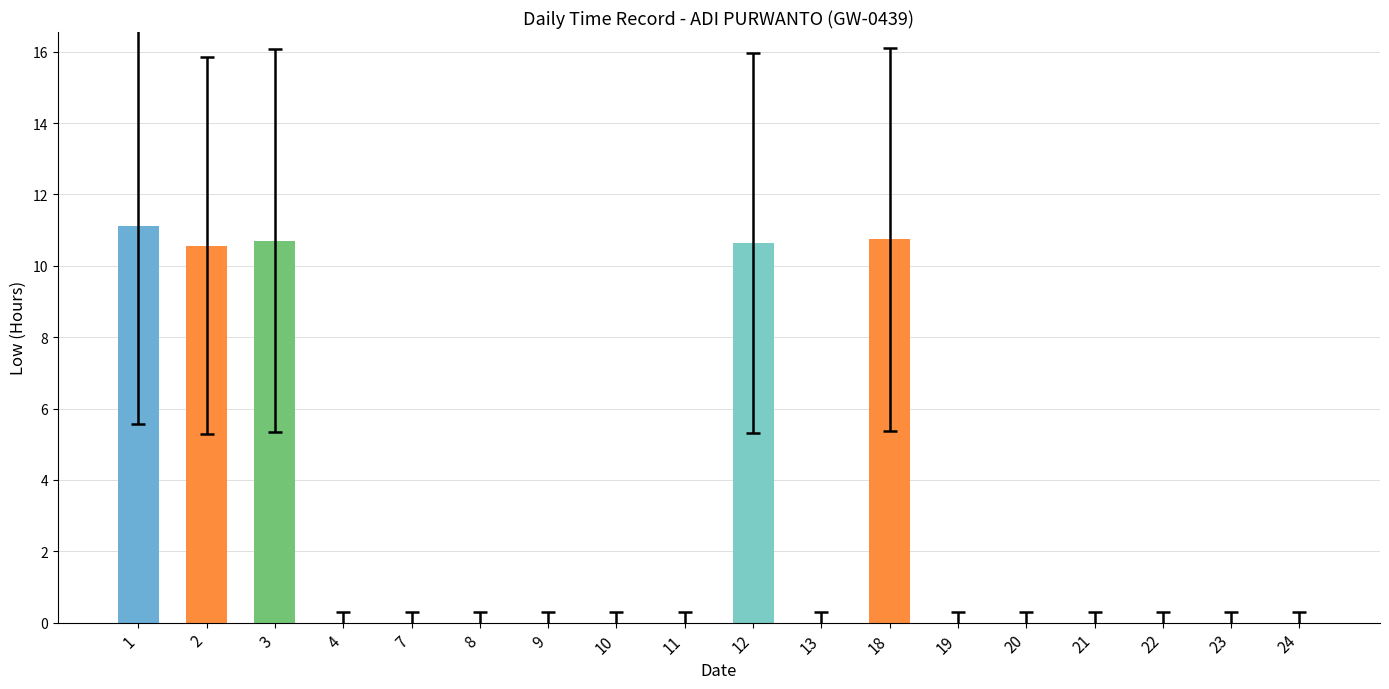

What is the sum of all values?

53.8